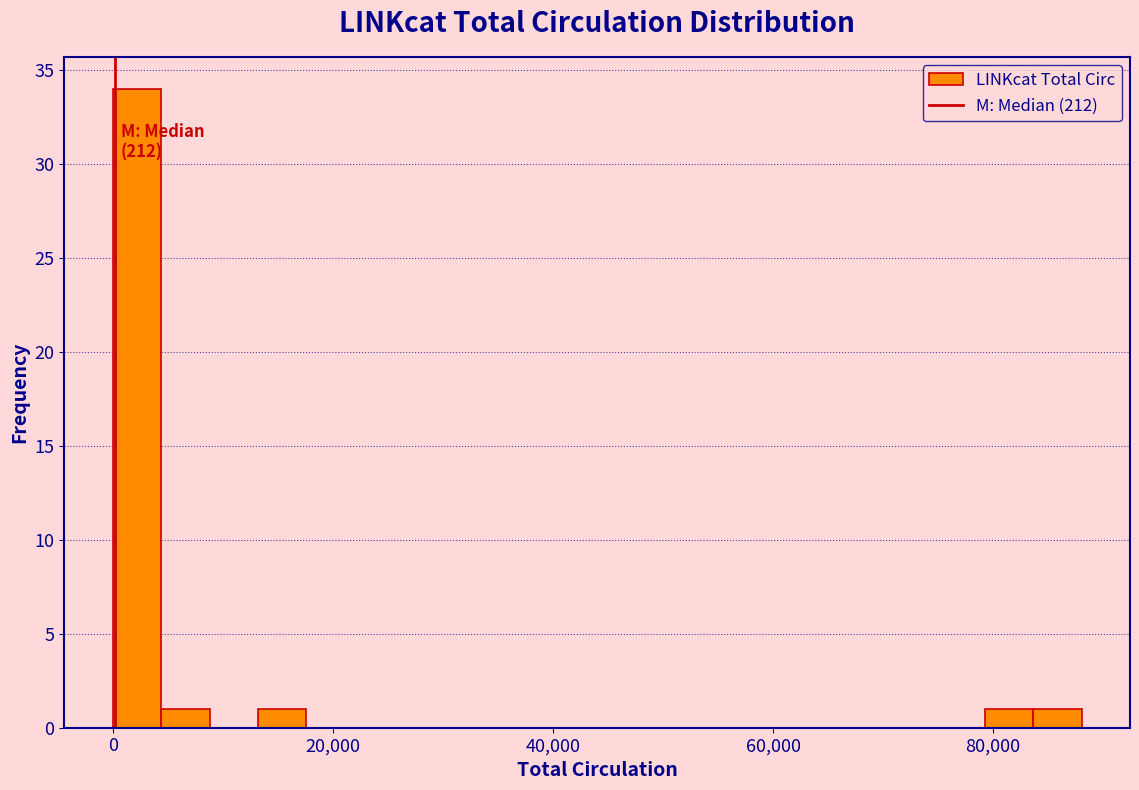

Around what value on the x-axis is the tallest bar? Give the approximate position of its centre, as read against the axis.

2000